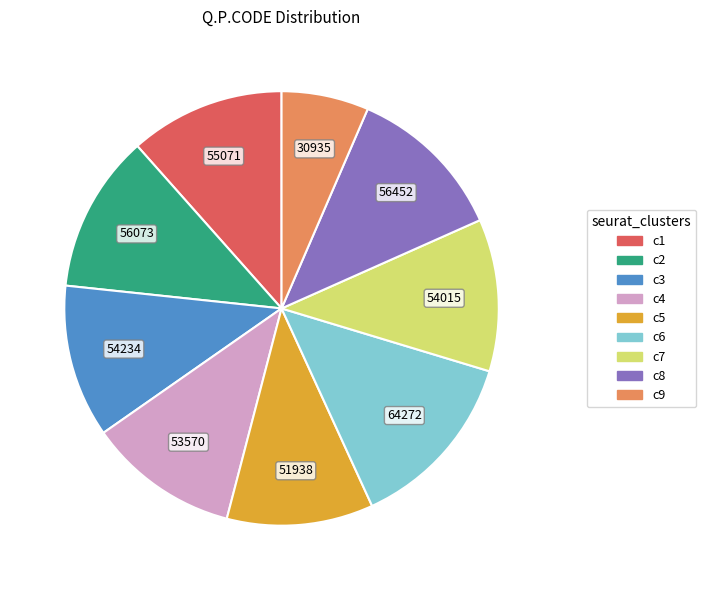

Is there any slice that represents more than half of the pie?

No